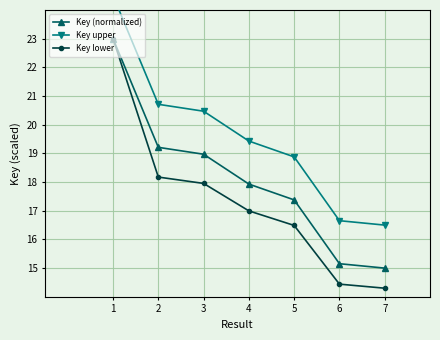

What is the spread (max minus min) of values at 3?

2.5